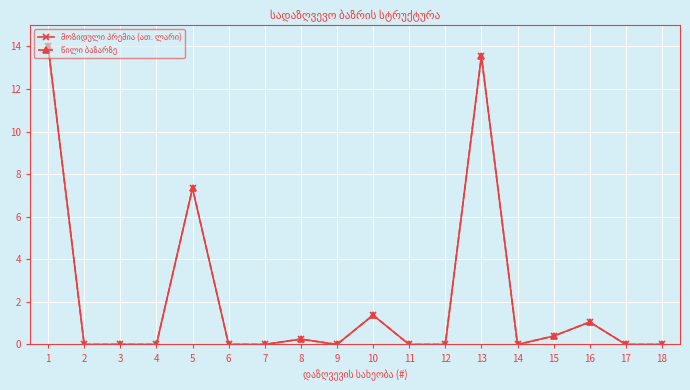

Reading left to right, what are all the values shown in this chart?

მოზიდული პრემია (ათ. ლარი): 1=14.0	2=0.0	3=0.0	4=0.0	5=7.3	6=0.0	7=0.0	8=0.3	9=0.0	10=1.4	11=0.0	12=0.0	13=13.5	14=0.0	15=0.4	16=1.1	17=0.0	18=0.0
წილი ბაზარზე: 1=14.0	2=0.0	3=0.0	4=0.0	5=7.3	6=0.0	7=0.0	8=0.3	9=0.0	10=1.4	11=0.0	12=0.0	13=13.5	14=0.0	15=0.4	16=1.1	17=0.0	18=0.0